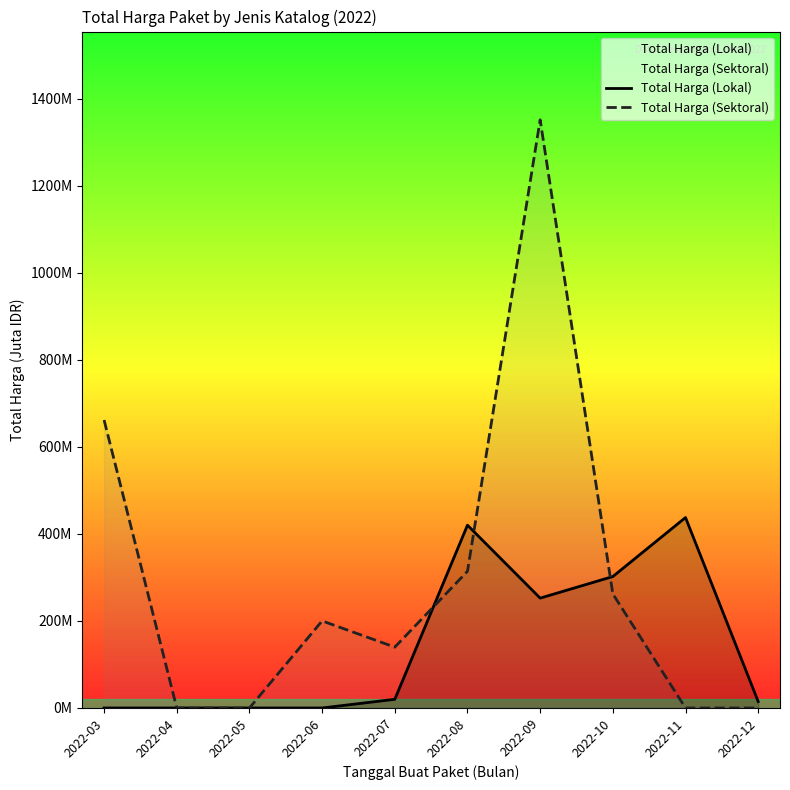

True or false: Total Harga (Lokal) has more than 0 interior local peaks.

True